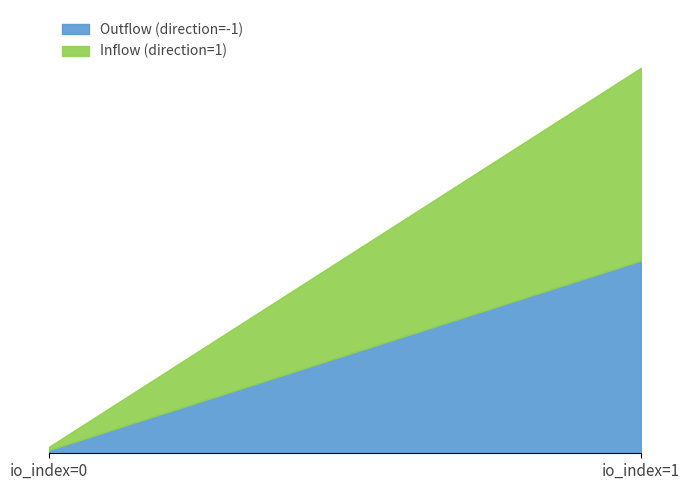

What are all the series names shown in the legend?

Outflow (direction=-1), Inflow (direction=1)